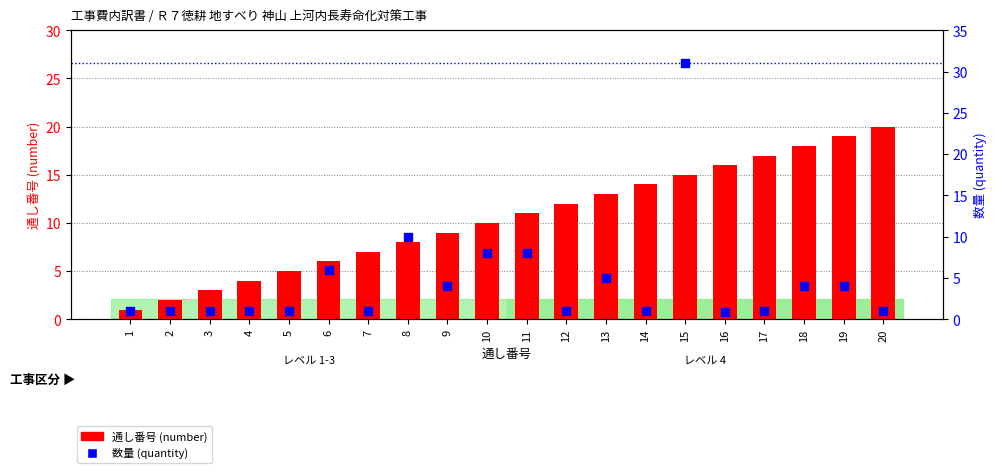

What is the total value across all series at 13?

18.0